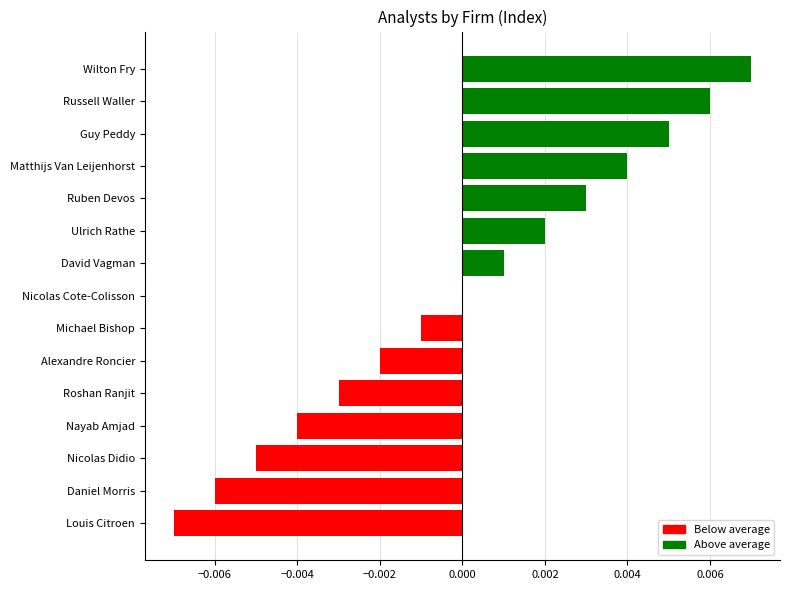

At which category does the chart reach its peak across all series?

Wilton Fry